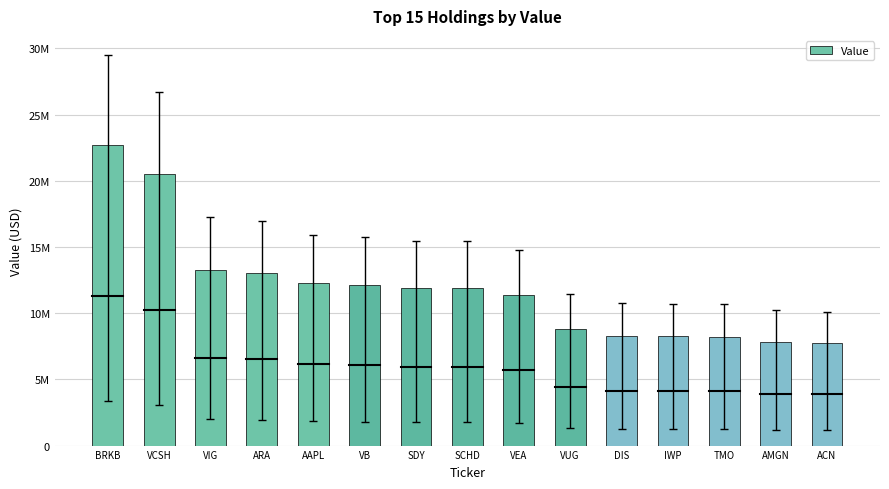

Which label corresponds to the largest value in the chart?

BRKB